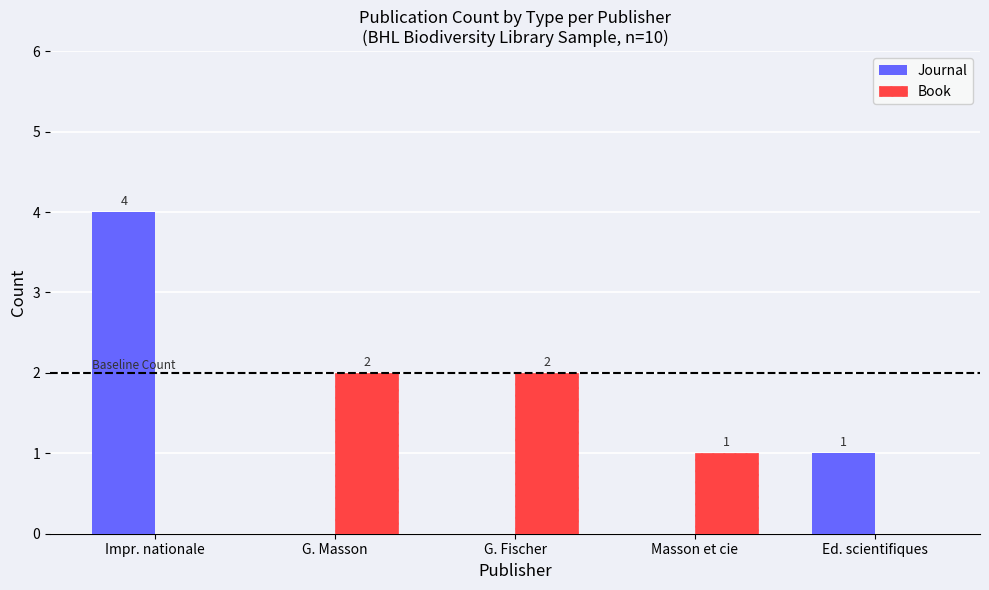

At which category does the chart reach its peak across all series?

Impr. nationale